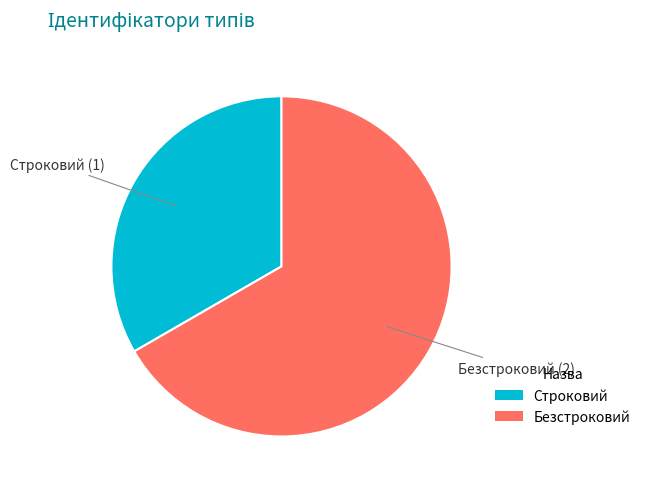

Does Строковий represent more than half of the total?

No